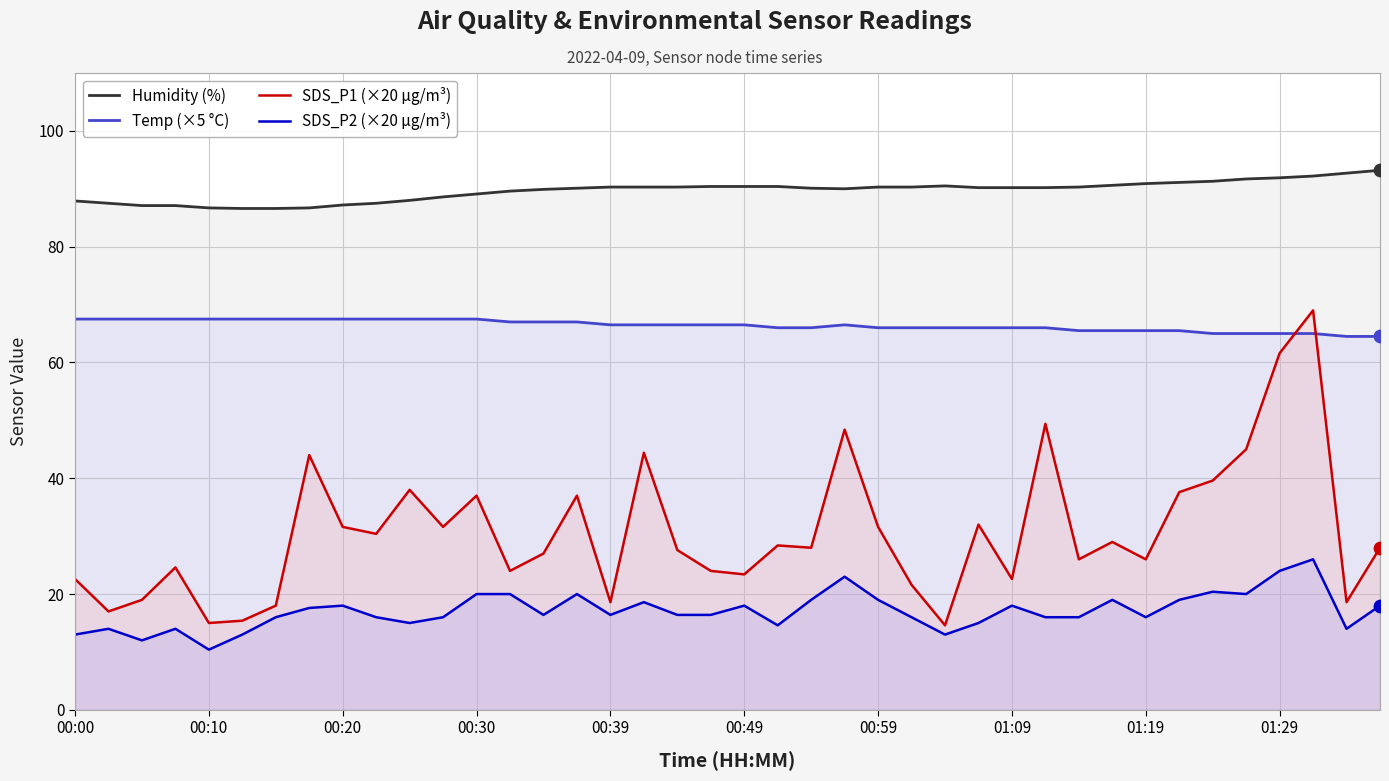

What are all the series names shown in the legend?

Humidity (%), Temp (×5 °C), SDS_P1 (×20 µg/m³), SDS_P2 (×20 µg/m³)